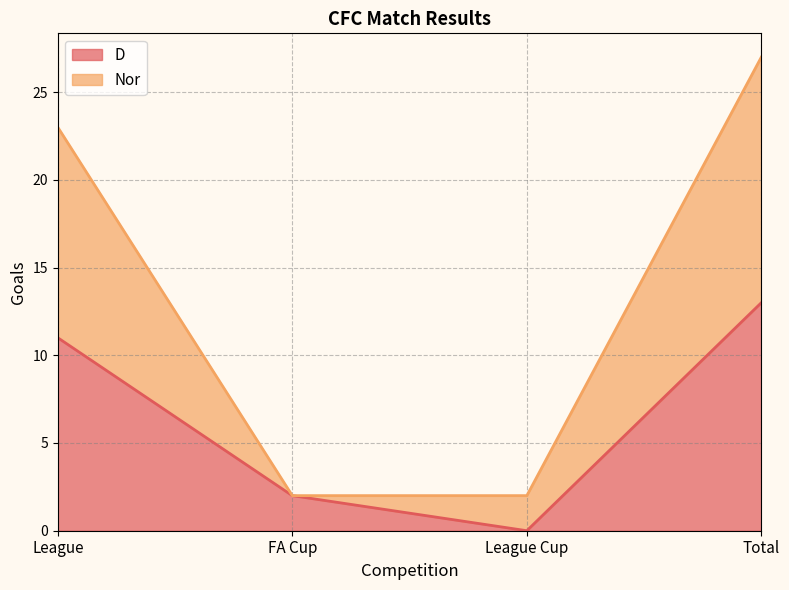

The value of Nor at Total is 43. True or false?

False